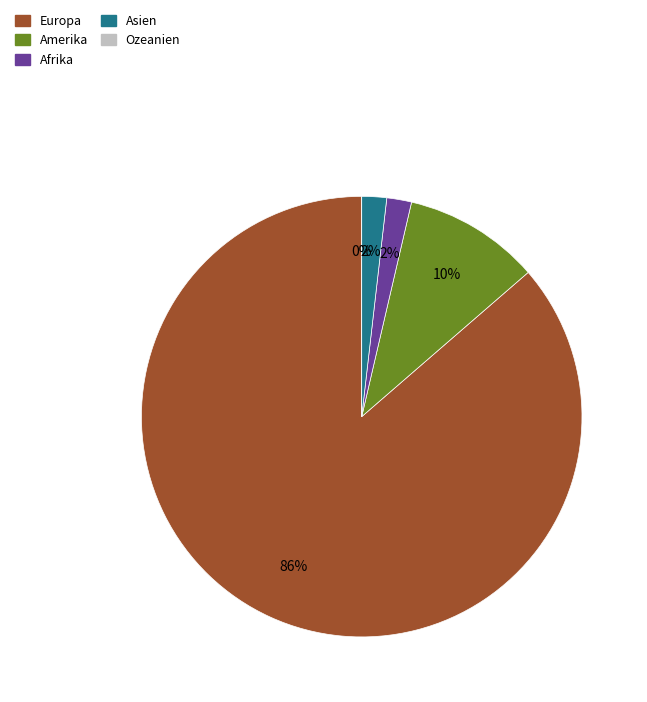

To the nearest percent, what percentage of the pie is Afrika?

2%